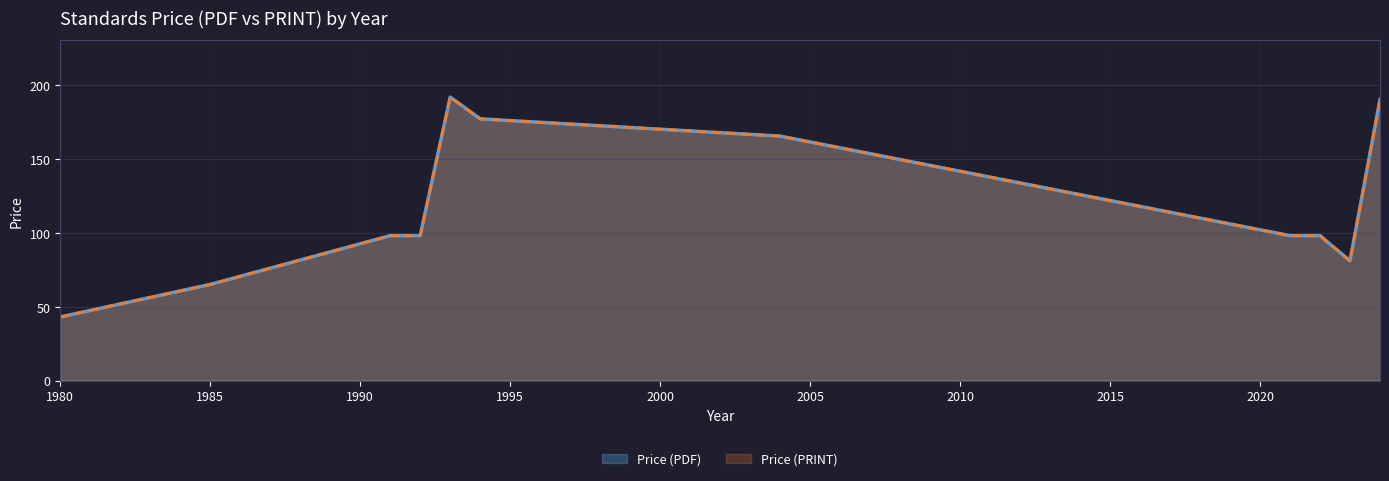

How many data points in Price (PRINT) are above 158?

14